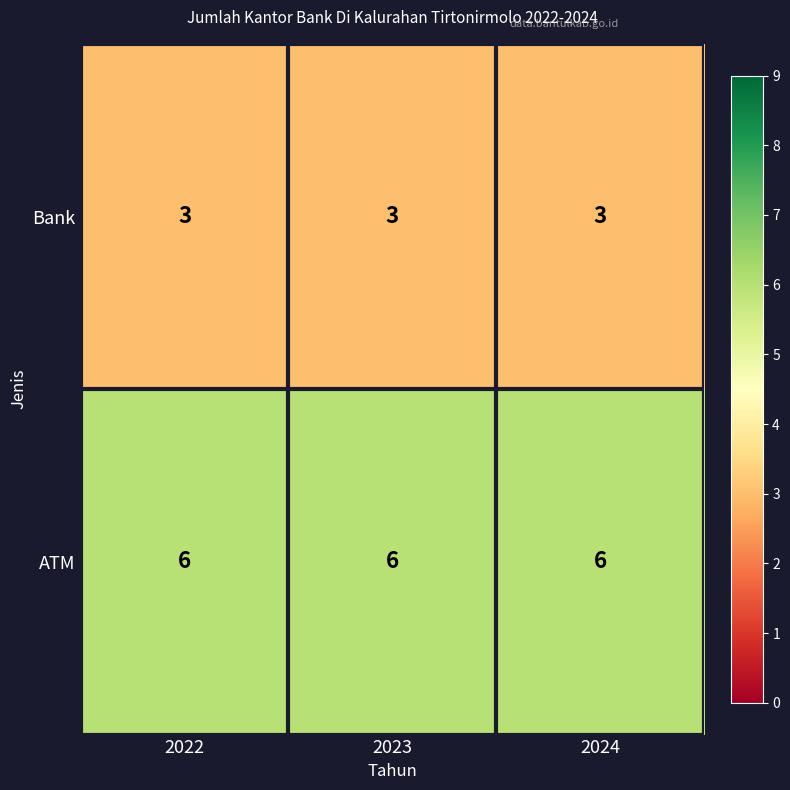

What is the difference between the highest and lowest values at 2024?

3